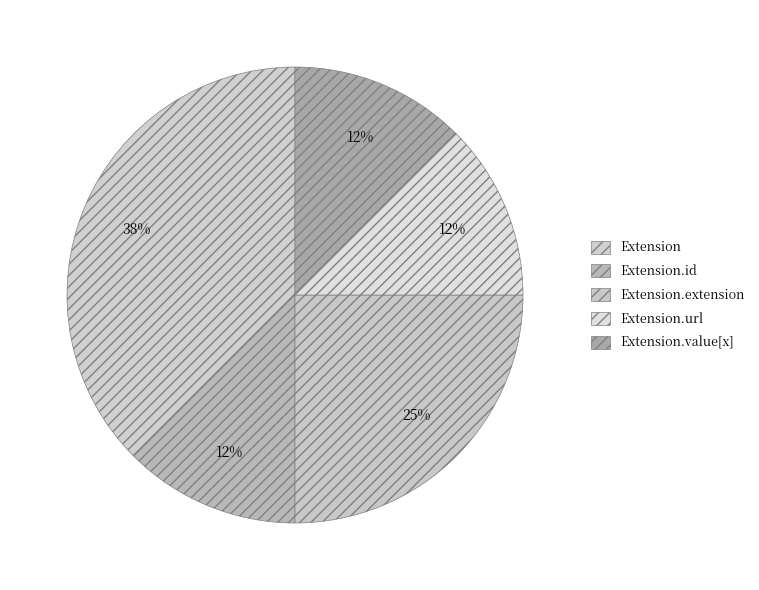

How many segments does this pie chart have?

5